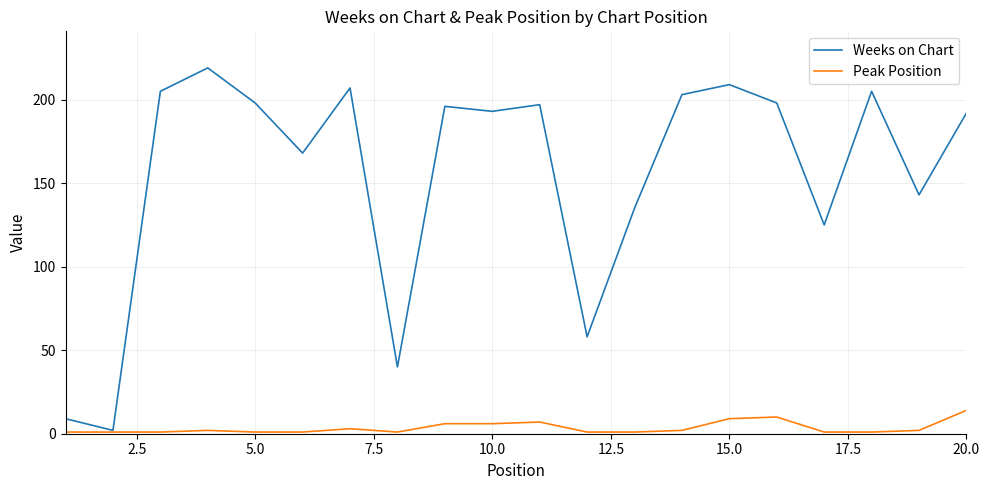

Rank the series by their maximum value, from lowest to highest.

Peak Position, Weeks on Chart